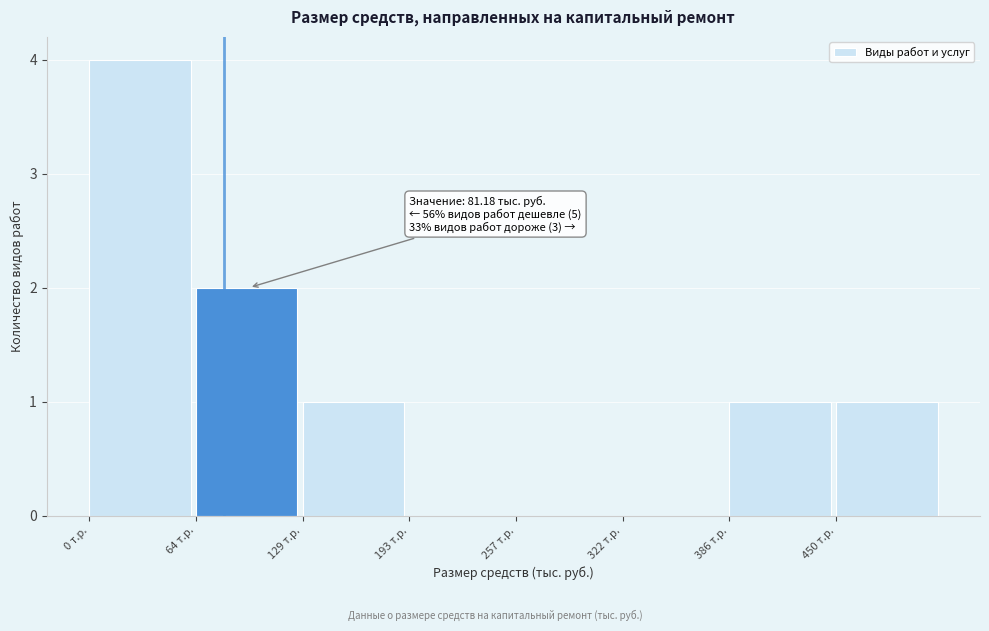

Which range on the x-axis has the tallest bar?

0 to 60